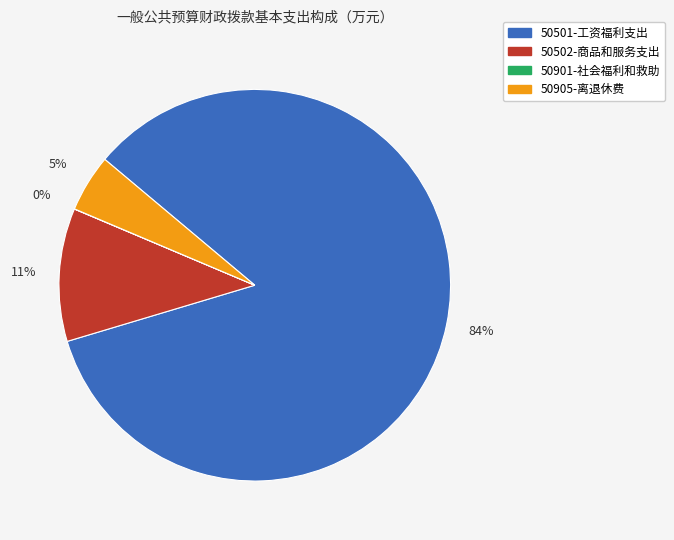

Between 50502-商品和服务支出 and 50501-工资福利支出, which is larger?

50501-工资福利支出